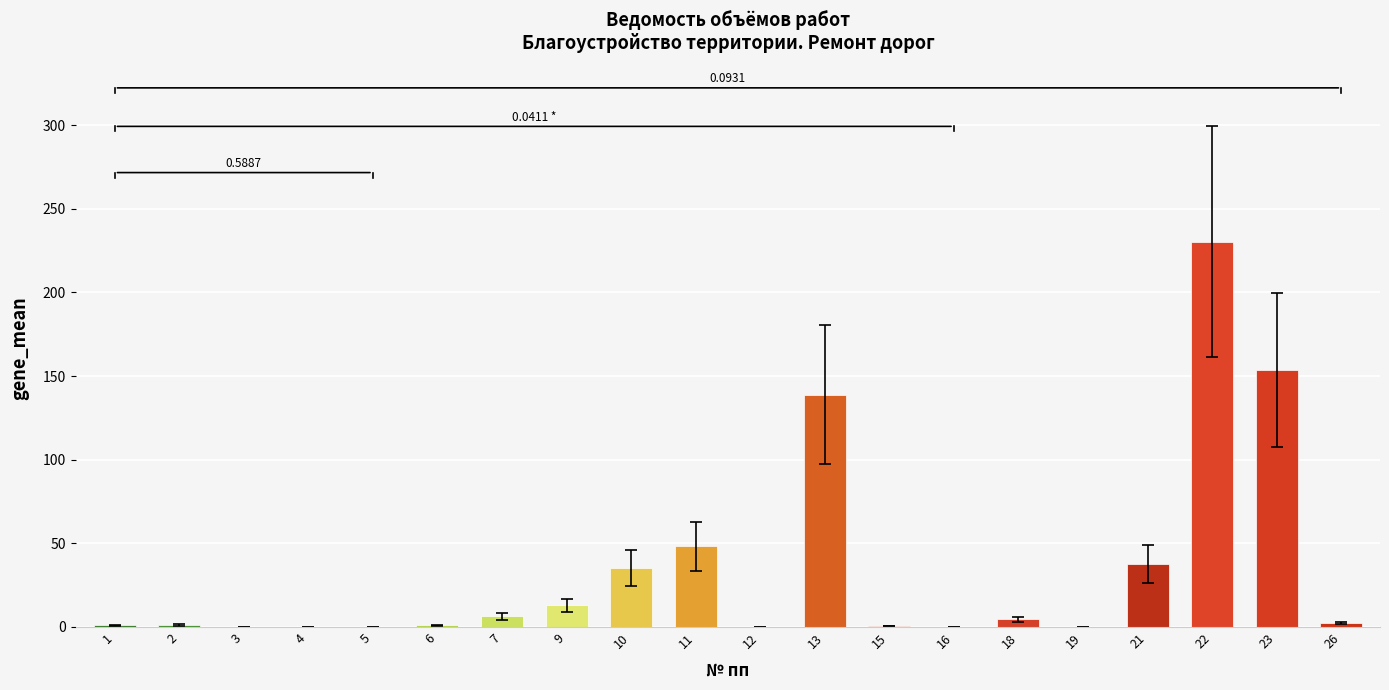

What is the sum of all values?

673.4